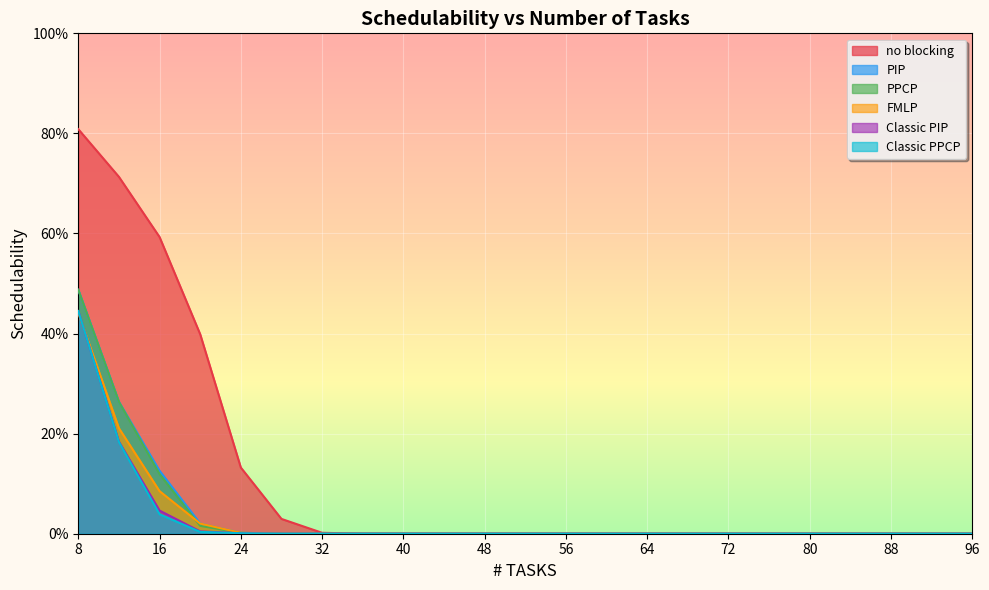

Which series has the largest range (max minus min)?

no blocking